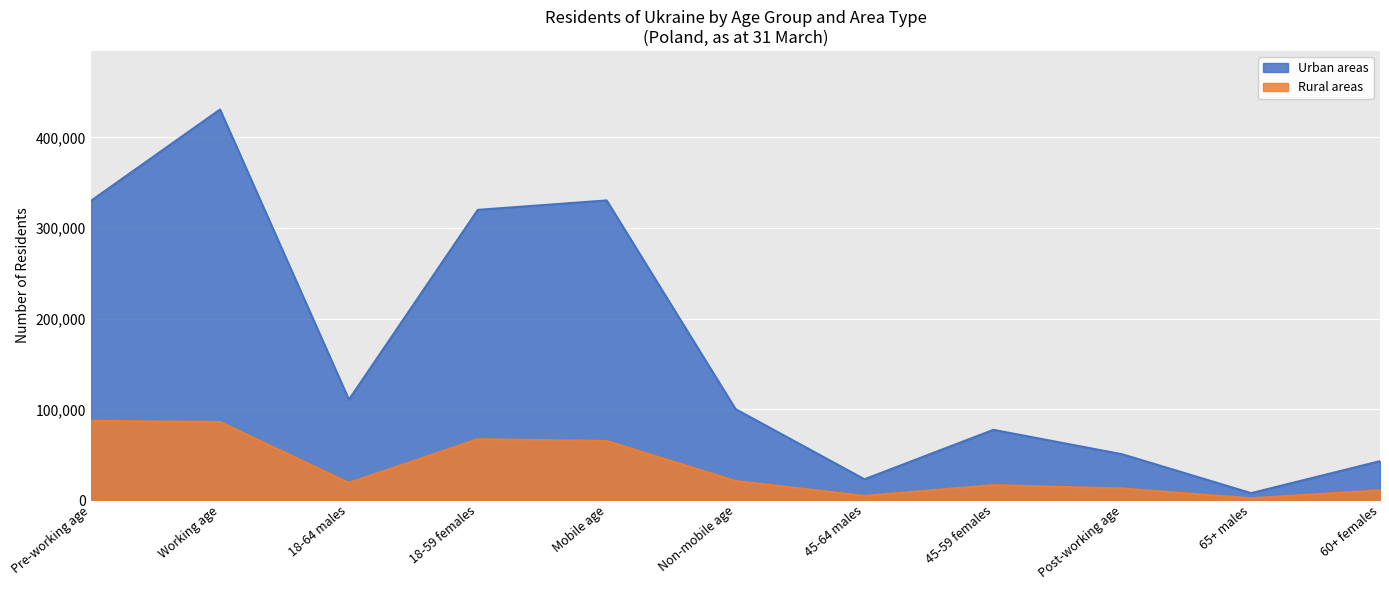

Between Pre-working age and Working age, which series saw the biggest shift?

Urban areas